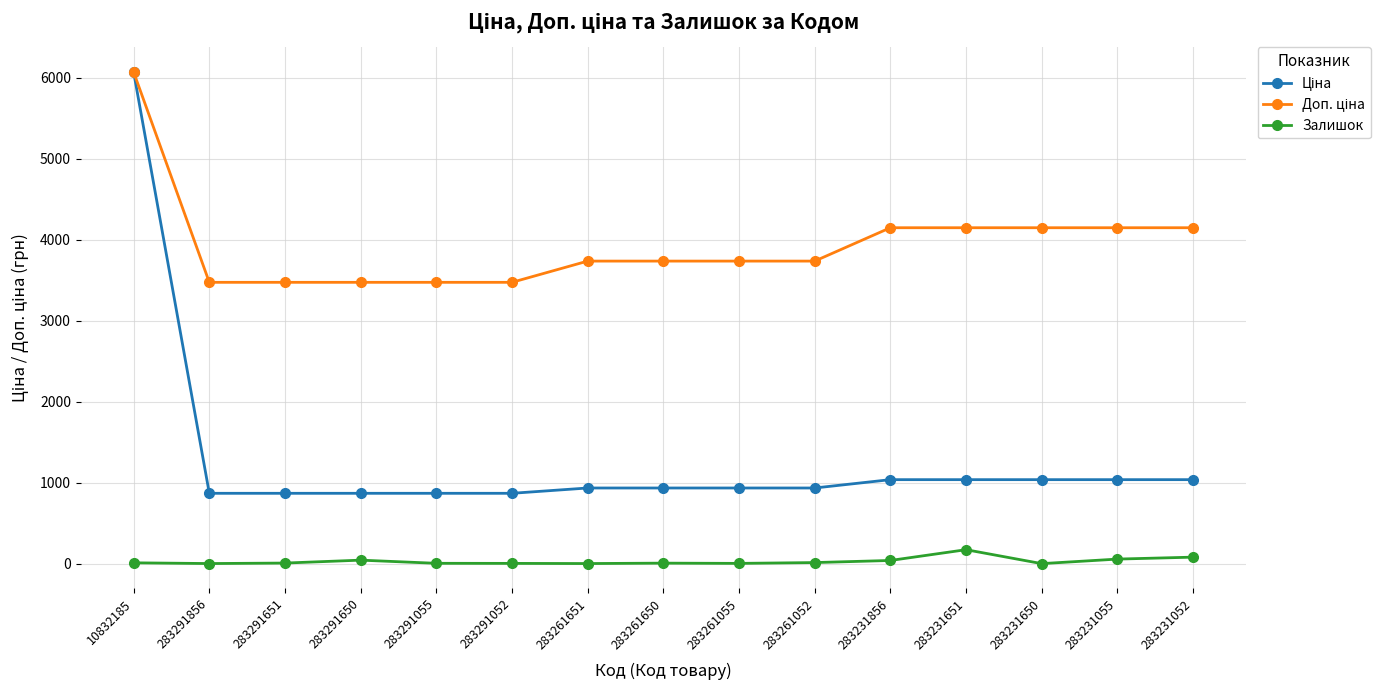

What is the difference between the Залишок values at 10832185 and 283231856?

29.0